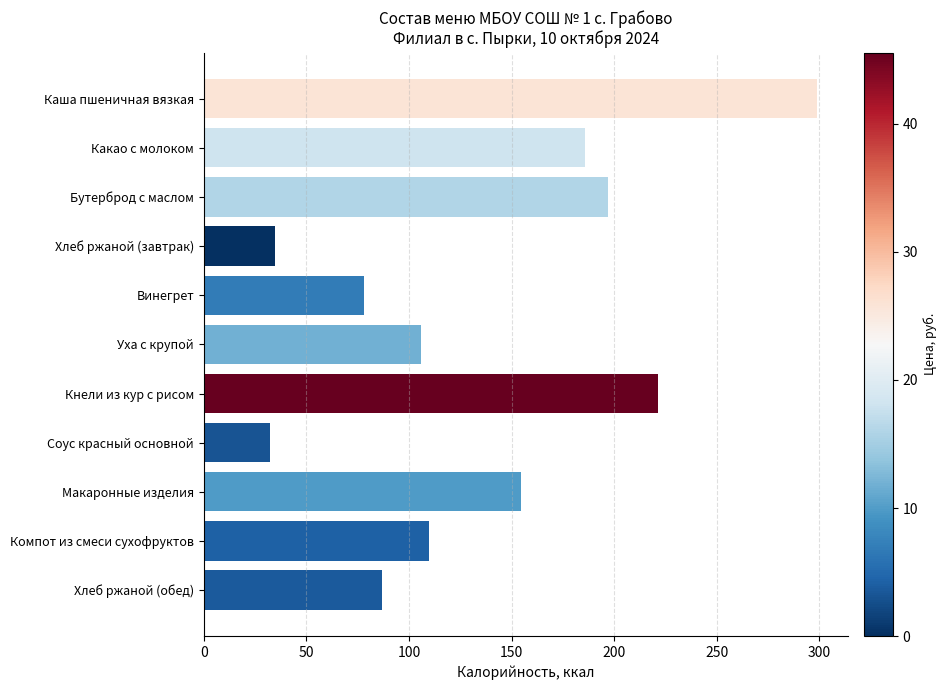

What is the value of the 8th bar from the top?

32.4